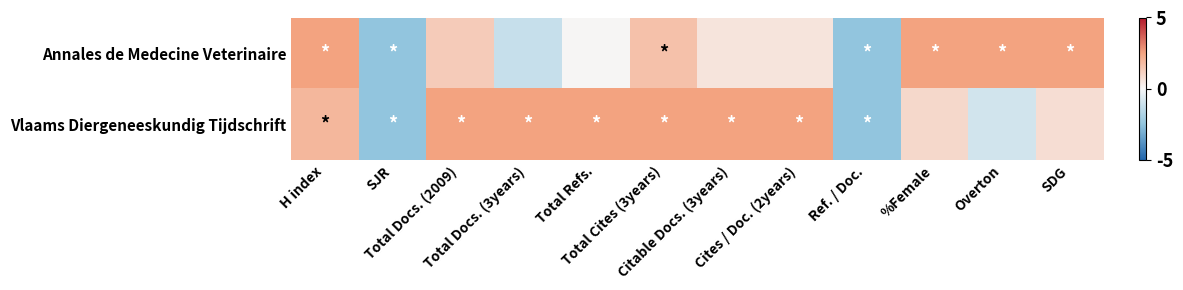

Which has a higher value, H index or Total Refs.?

H index